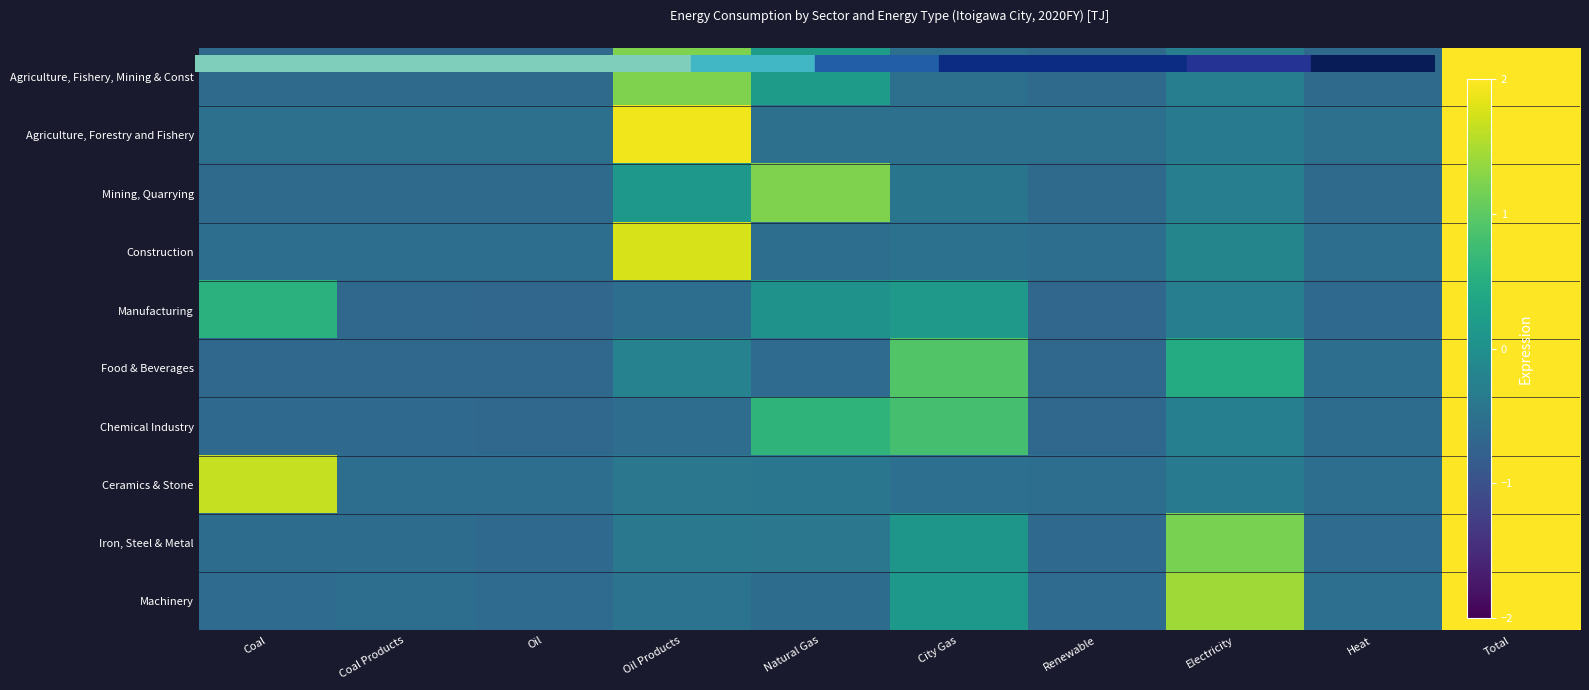

Which label corresponds to the smallest value in the chart?

Oil